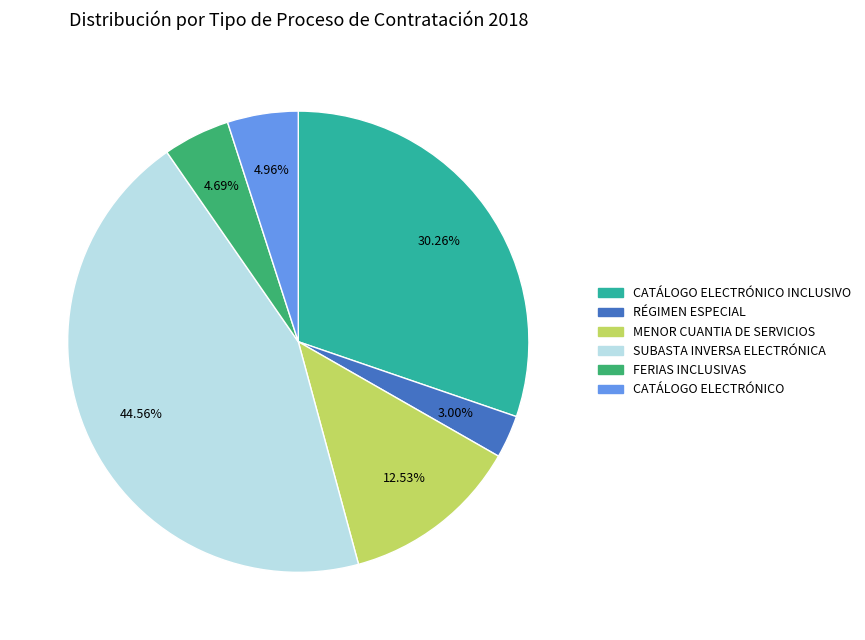

Does any single category account for the majority?

No